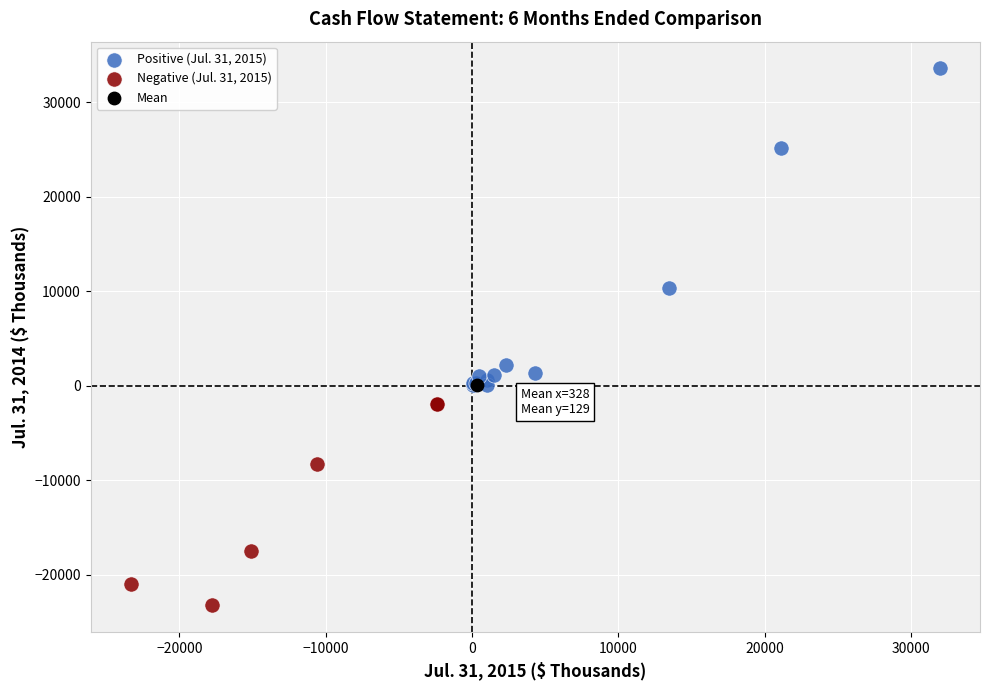

What are all the series names shown in the legend?

Positive (Jul. 31, 2015), Negative (Jul. 31, 2015), Mean